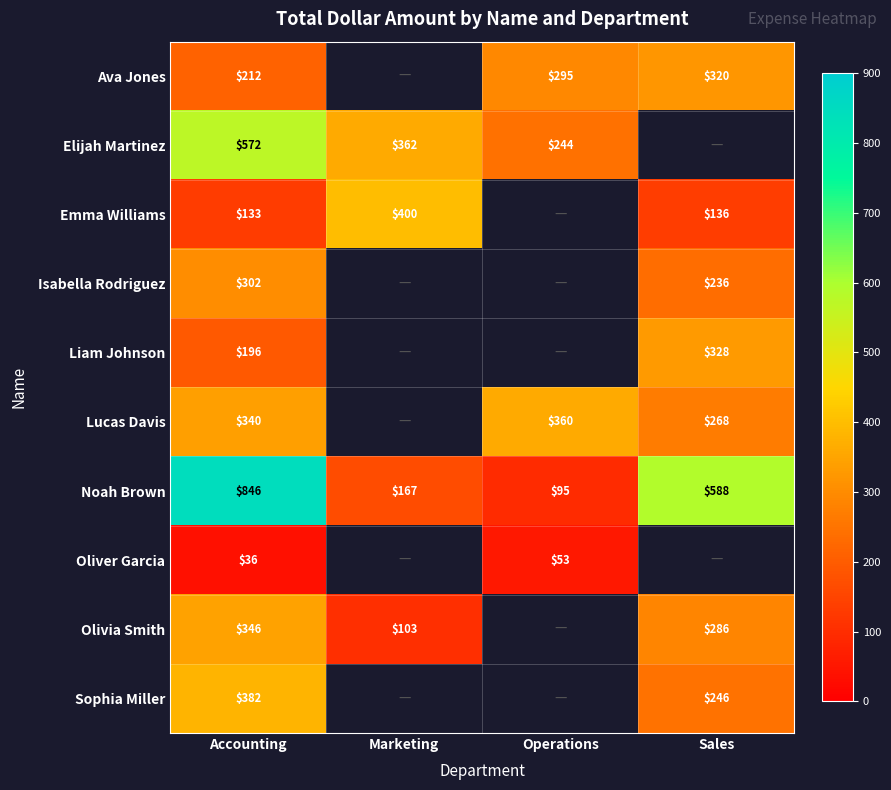

What is the spread (max minus min) of values at Sales?

451.7